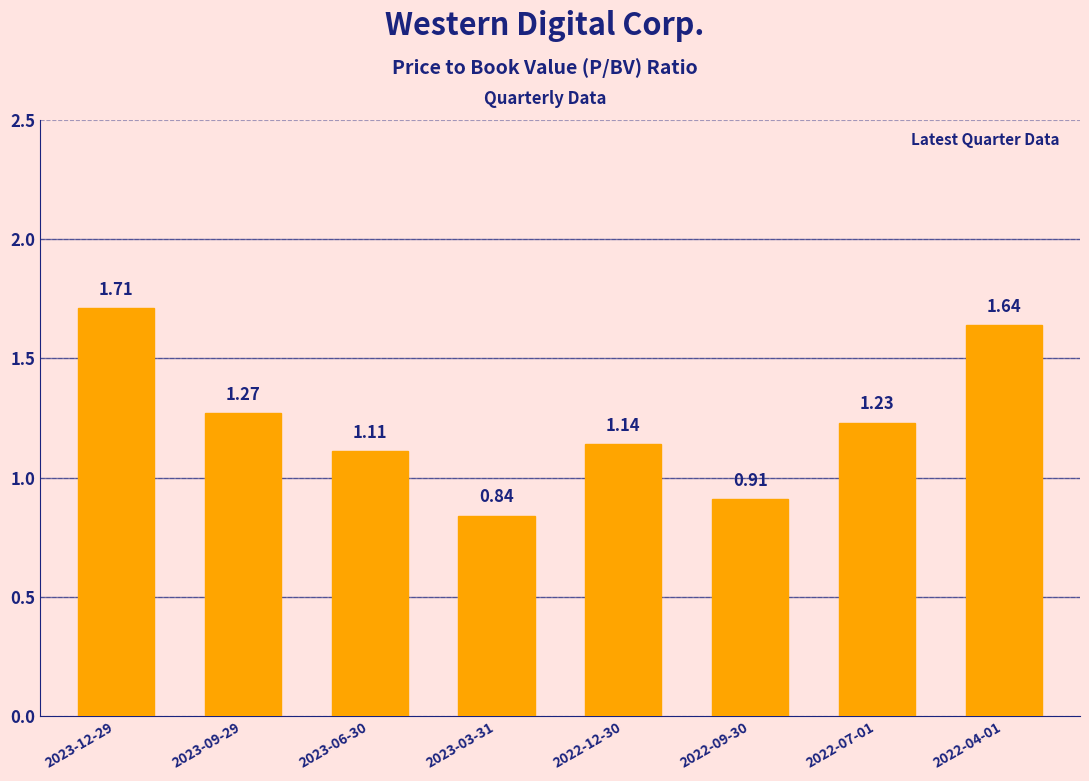

What is the change in value from 2023-09-29 to 2022-09-30?

-0.4